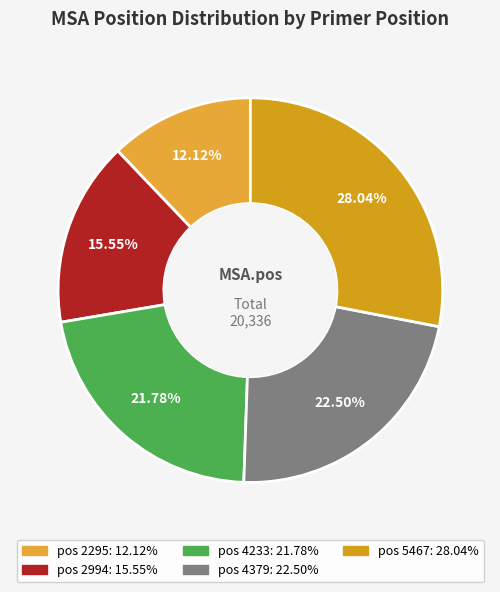

How many segments does this pie chart have?

5